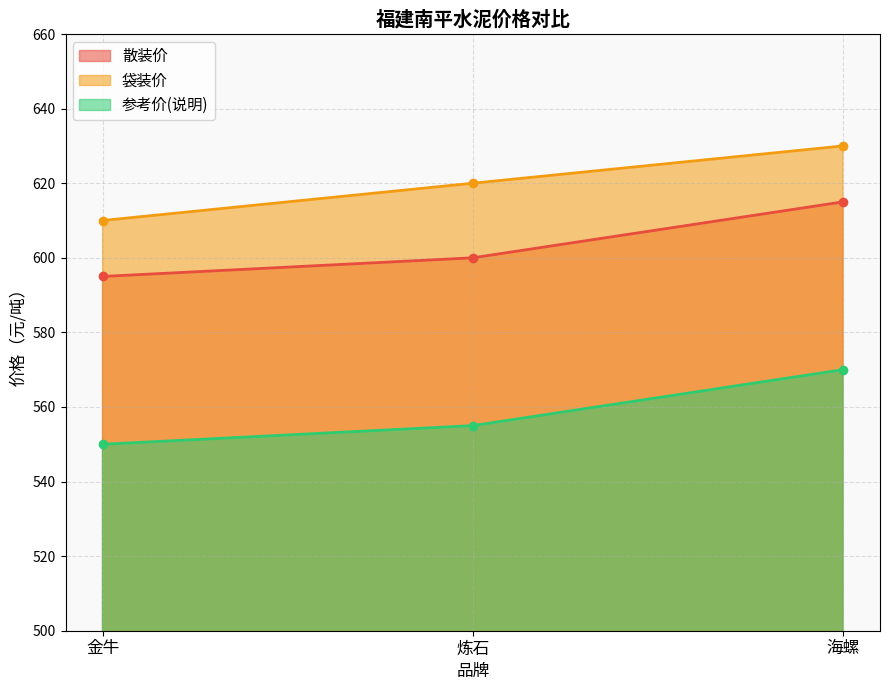

How many distinct data groups are displayed?

3